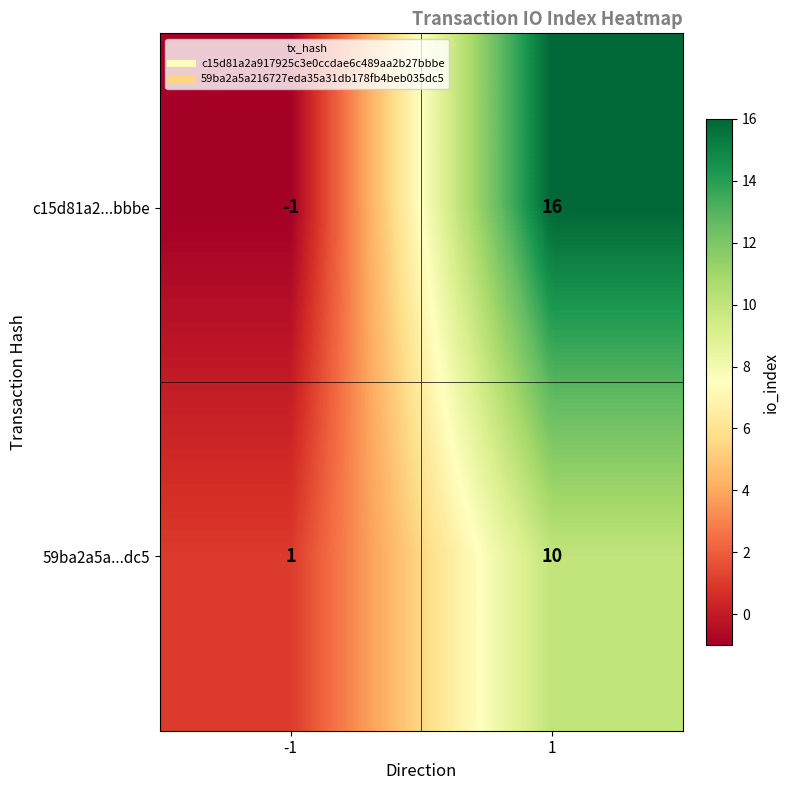

What is the sum of the 59ba2a5a...dc5 values at -1 and 1?

11